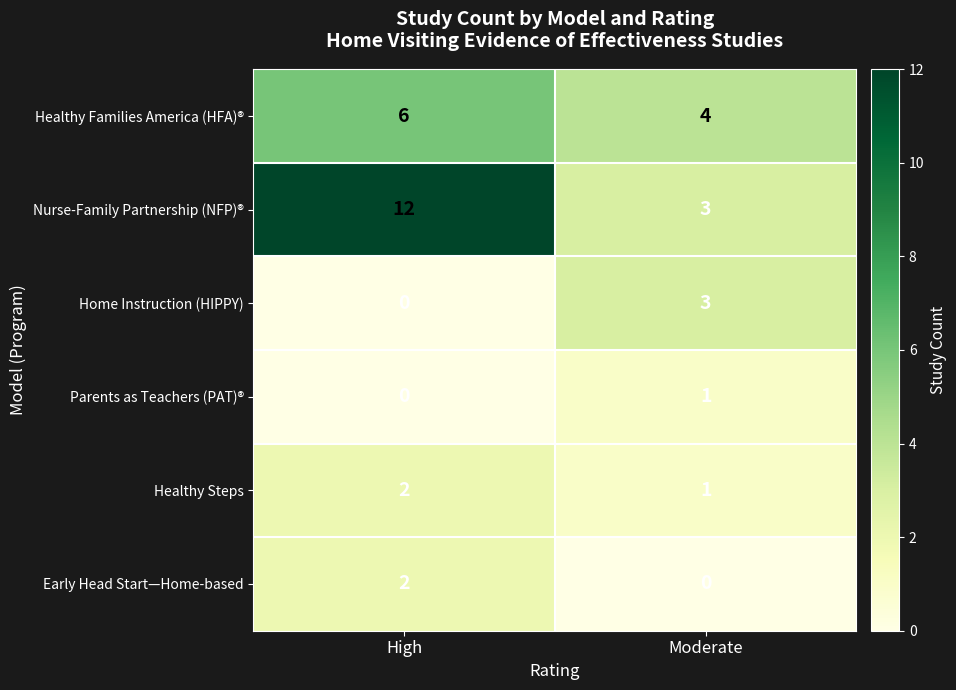

Is it true that Healthy Families America (HFA)® equals 6 at High?

True